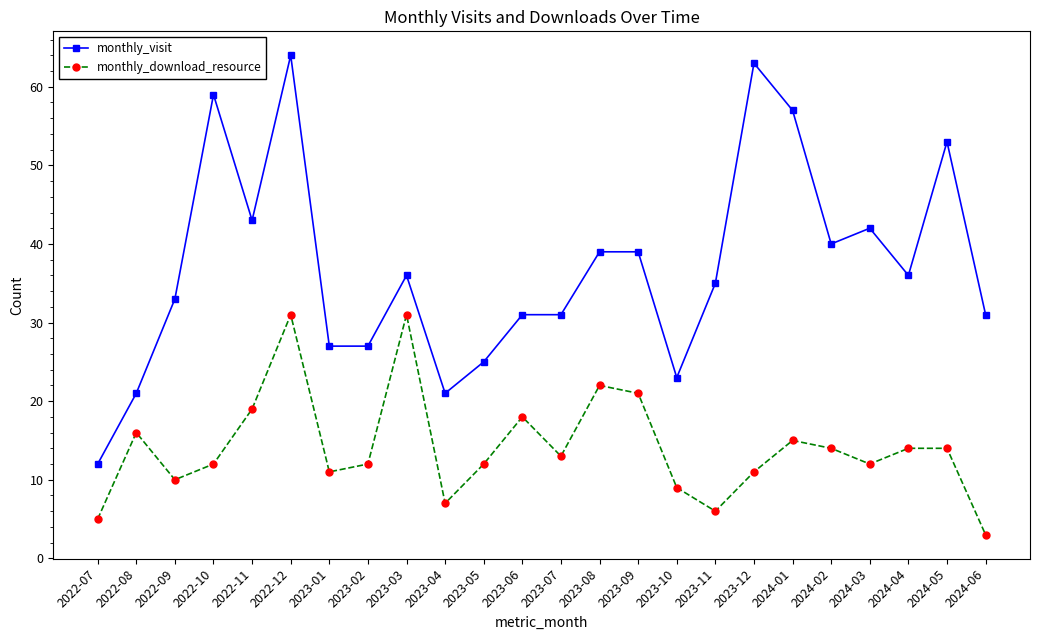

What is the spread (max minus min) of values at 2022-08?

5